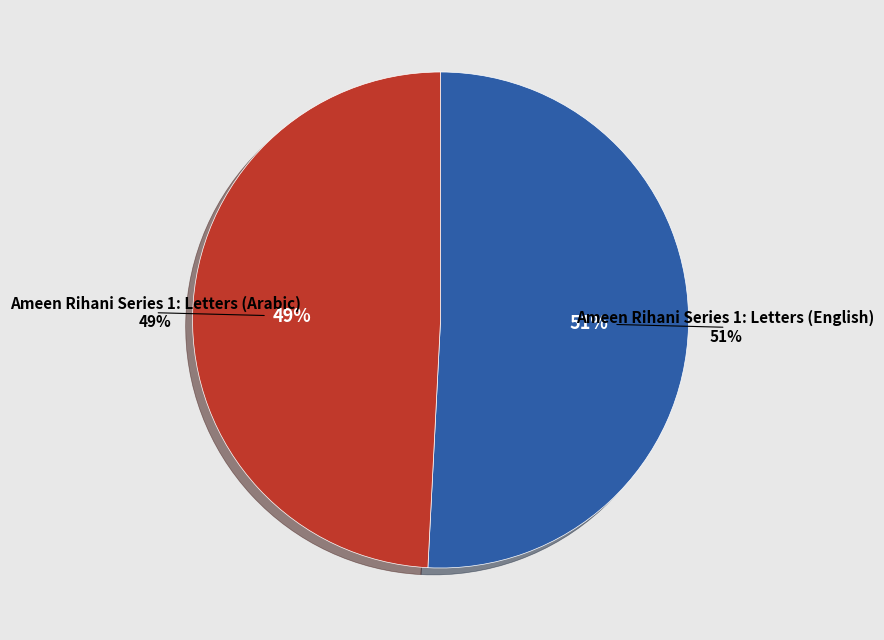

Between Ameen Rihani Series 1: Letters (English) and Ameen Rihani Series 1: Letters (Arabic), which is larger?

Ameen Rihani Series 1: Letters (English)